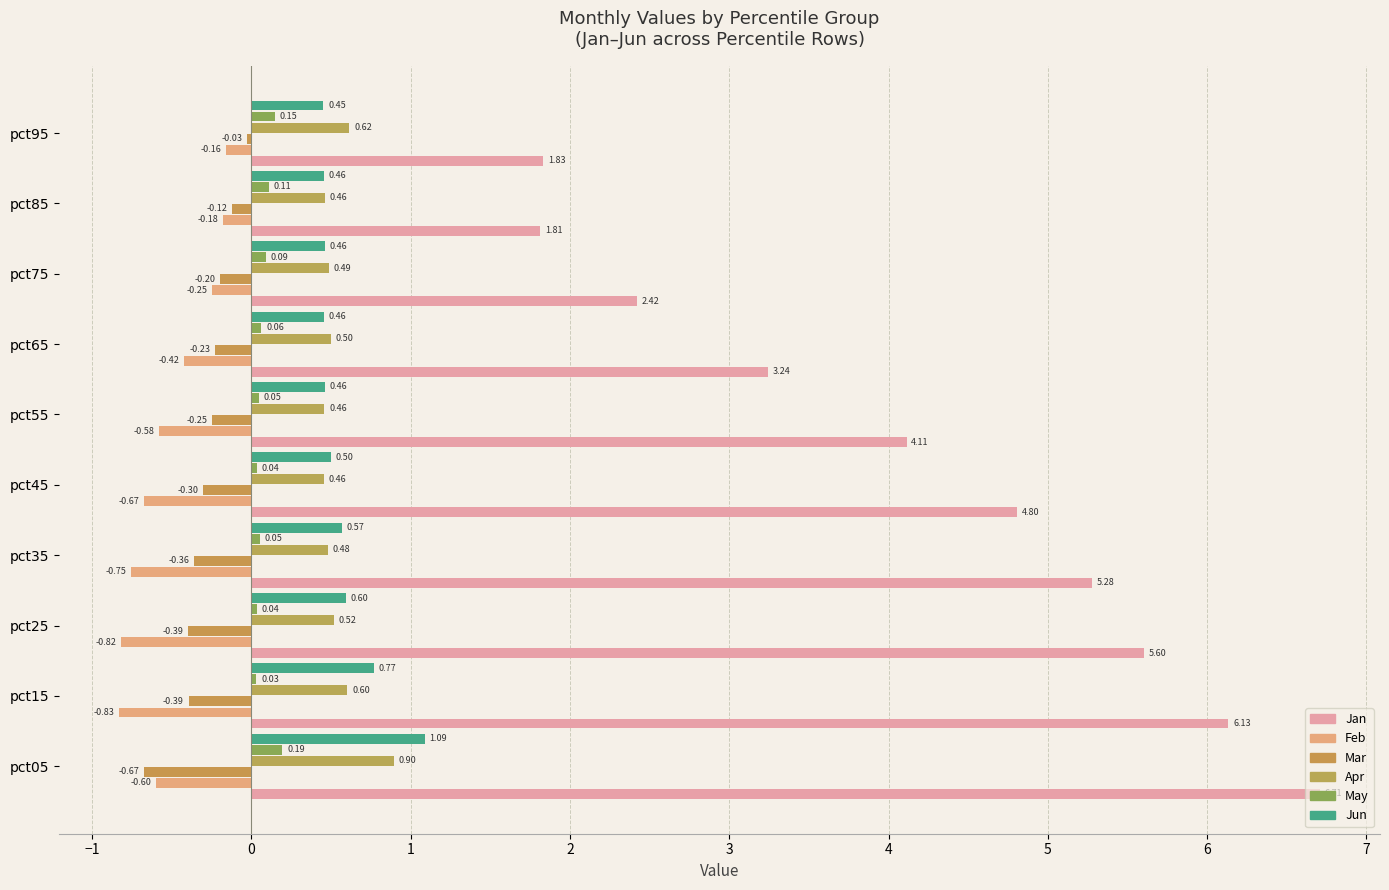

At how many categories does at least one series exceed 6?

2